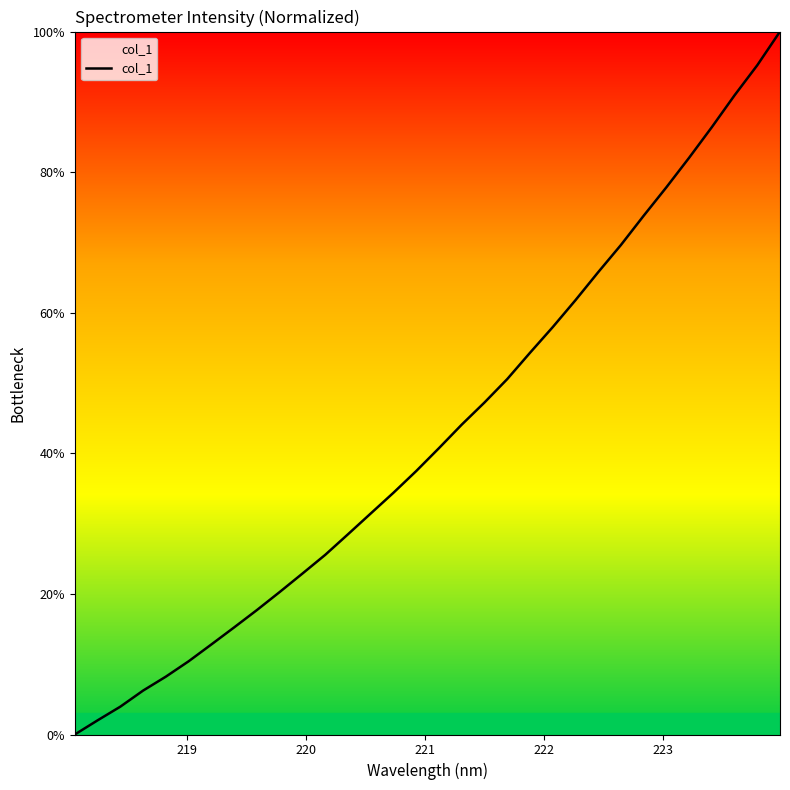

How many categories are shown in the chart?

32